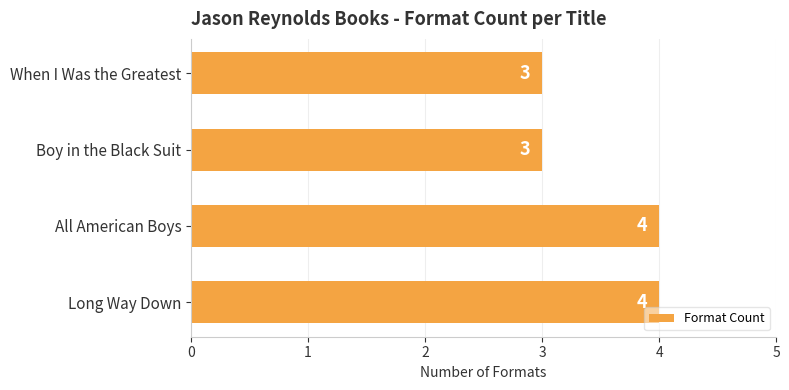

Does the chart contain stacked bars?

No